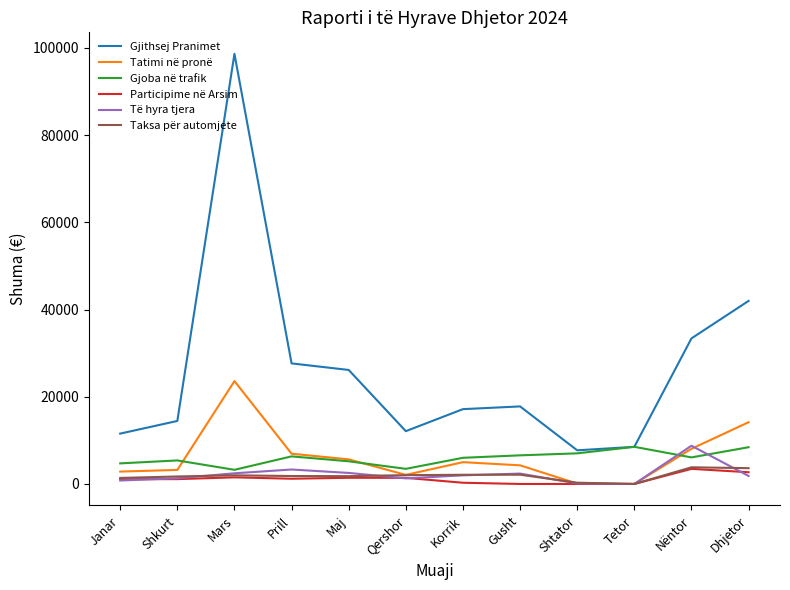

Which series has the largest total across all categories?

Gjithsej Pranimet